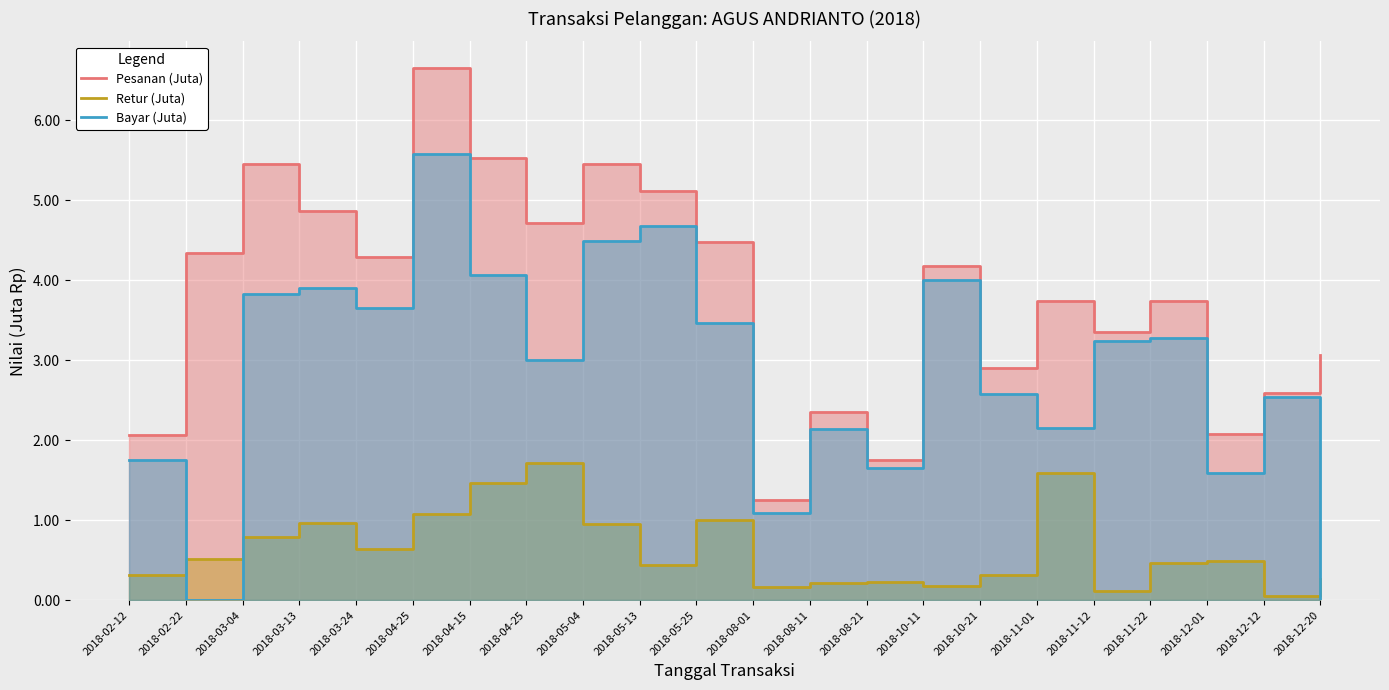

True or false: Pesanan (Juta) and Bayar (Juta) intersect in this chart.

False